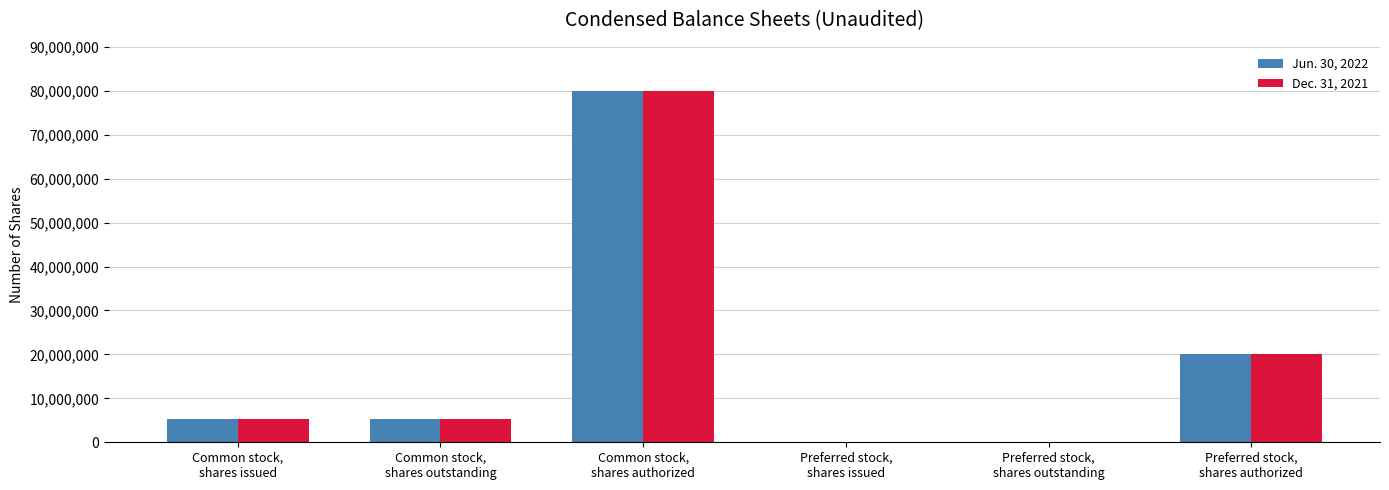

What is the sum of all Jun. 30, 2022 values?

110398000